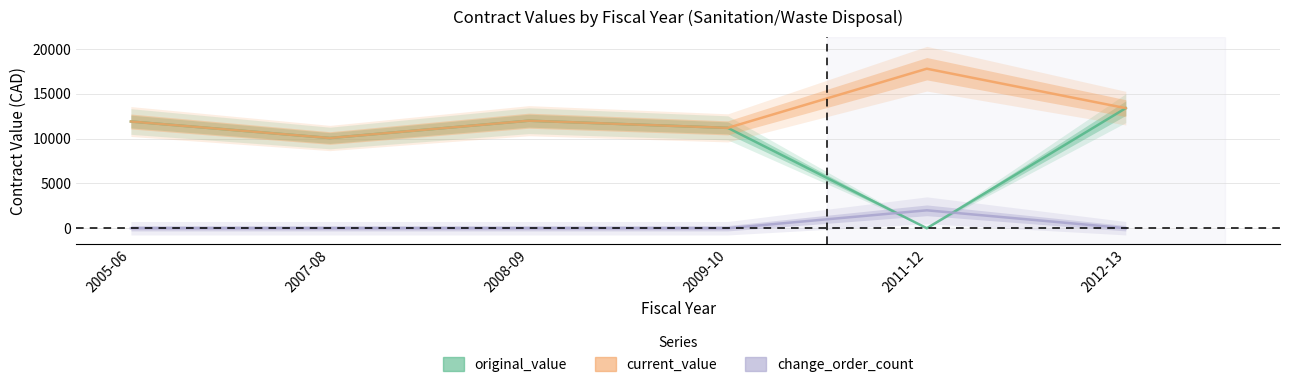

The value of original_value at 2011-12 is 0.0. True or false?

True